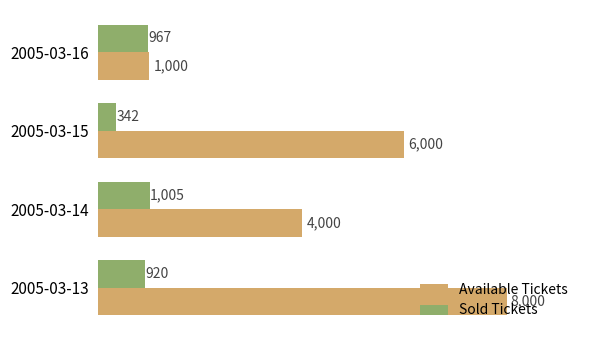

What is the difference between the maximum and minimum values in the Sold Tickets series?

663